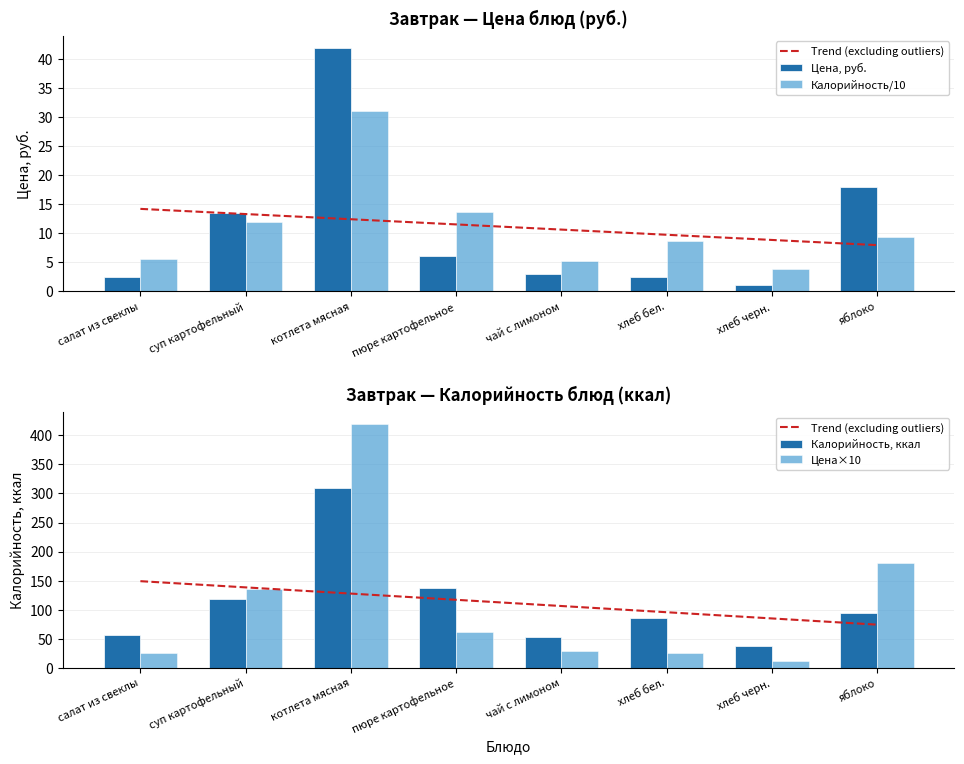

Which series has the largest range (max minus min)?

Цена